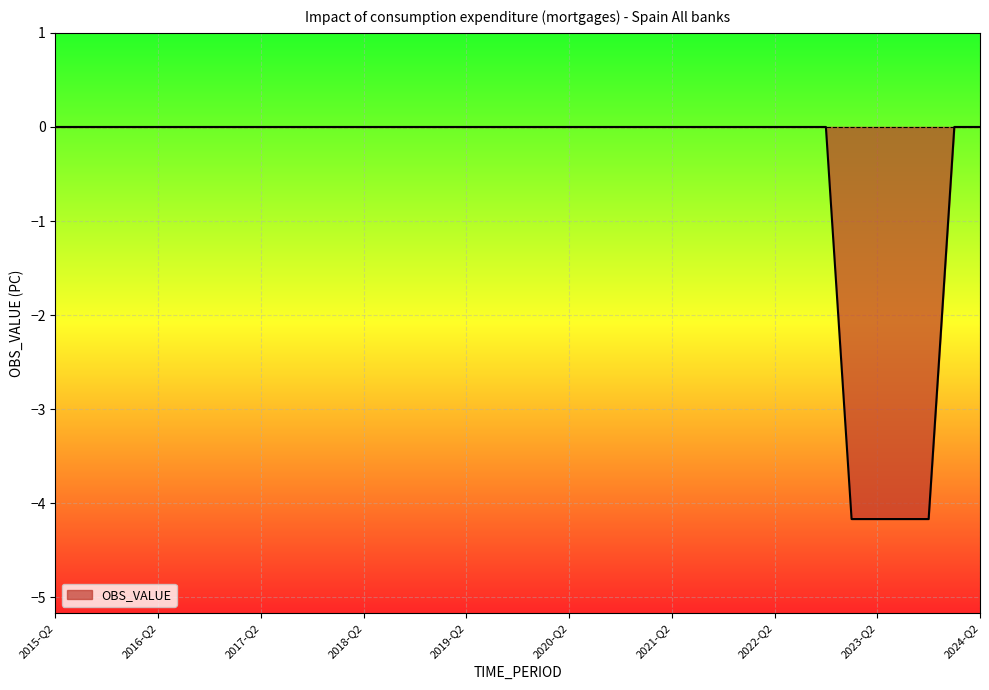

What is the minimum value shown in the chart?

-4.2